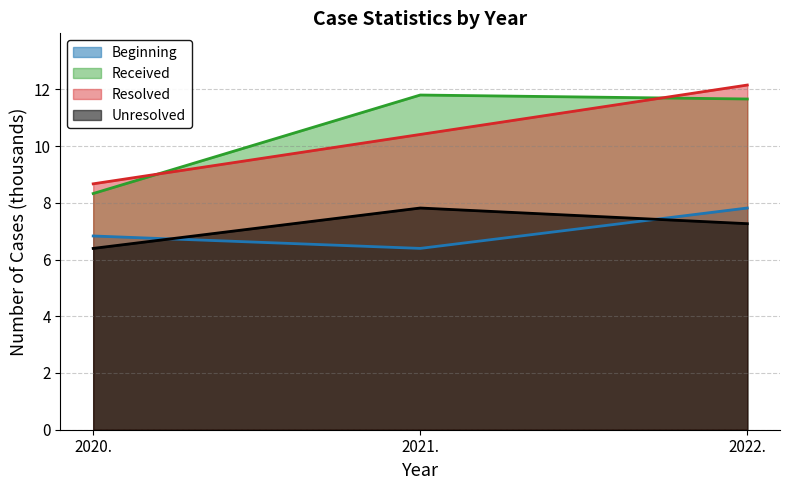

What is the sum of all Beginning values?

21.0